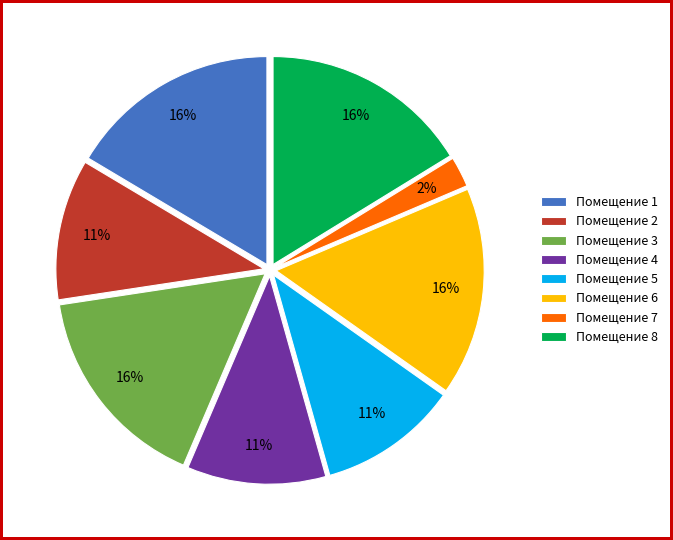

Which has a higher value, Помещение 8 or Помещение 5?

Помещение 8